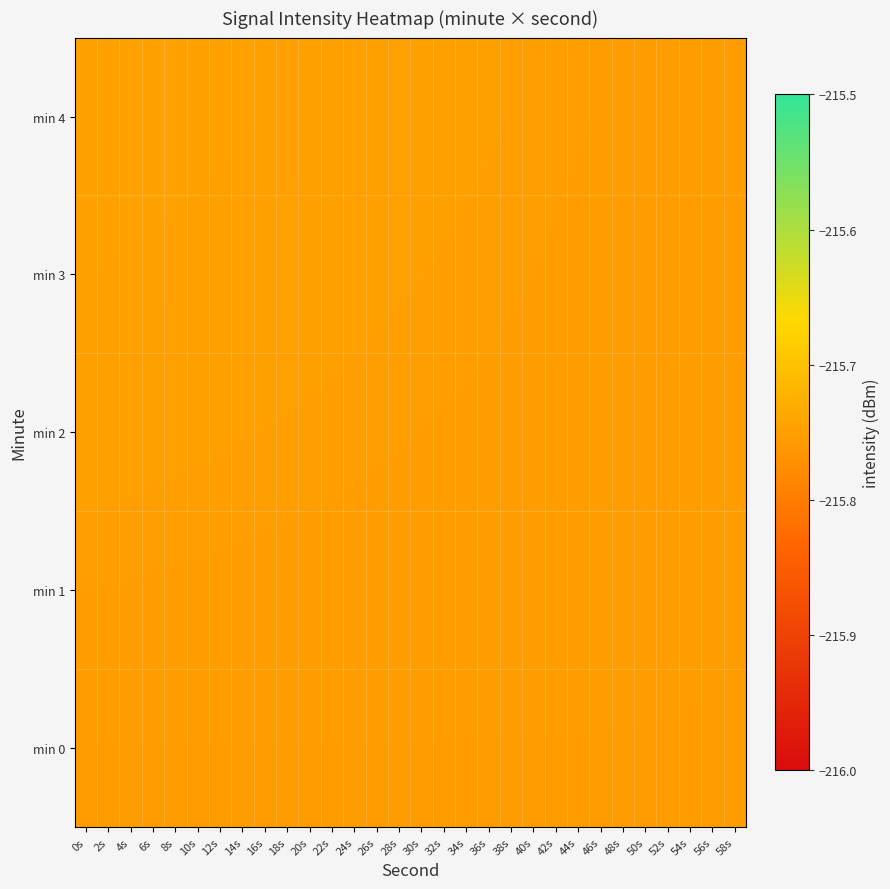

Reading left to right, extract all data points from this chart.

min 0: 0s=-215.8	2s=-215.8	4s=-215.8	6s=-215.8	8s=-215.8	10s=-215.8	12s=-215.8	14s=-215.8	16s=-215.8	18s=-215.8	20s=-215.8	22s=-215.8	24s=-215.8	26s=-215.8	28s=-215.8	30s=-215.8	32s=-215.8	34s=-215.8	36s=-215.8	38s=-215.8	40s=-215.8	42s=-215.8	44s=-215.8	46s=-215.8	48s=-215.8	50s=-215.8	52s=-215.8	54s=-215.8	56s=-215.8	58s=-215.8
min 1: 0s=-215.8	2s=-215.8	4s=-215.8	6s=-215.8	8s=-215.8	10s=-215.8	12s=-215.8	14s=-215.8	16s=-215.8	18s=-215.8	20s=-215.8	22s=-215.8	24s=-215.8	26s=-215.8	28s=-215.8	30s=-215.8	32s=-215.8	34s=-215.8	36s=-215.8	38s=-215.8	40s=-215.8	42s=-215.8	44s=-215.8	46s=-215.8	48s=-215.8	50s=-215.8	52s=-215.8	54s=-215.8	56s=-215.8	58s=-215.8
min 2: 0s=-215.7	2s=-215.8	4s=-215.8	6s=-215.8	8s=-215.8	10s=-215.8	12s=-215.8	14s=-215.8	16s=-215.8	18s=-215.8	20s=-215.8	22s=-215.8	24s=-215.8	26s=-215.8	28s=-215.8	30s=-215.8	32s=-215.8	34s=-215.8	36s=-215.8	38s=-215.8	40s=-215.8	42s=-215.8	44s=-215.8	46s=-215.8	48s=-215.8	50s=-215.8	52s=-215.8	54s=-215.8	56s=-215.8	58s=-215.8
min 3: 0s=-215.7	2s=-215.7	4s=-215.7	6s=-215.7	8s=-215.7	10s=-215.7	12s=-215.7	14s=-215.7	16s=-215.7	18s=-215.7	20s=-215.7	22s=-215.8	24s=-215.8	26s=-215.8	28s=-215.8	30s=-215.8	32s=-215.8	34s=-215.8	36s=-215.8	38s=-215.8	40s=-215.8	42s=-215.8	44s=-215.8	46s=-215.8	48s=-215.8	50s=-215.8	52s=-215.8	54s=-215.8	56s=-215.8	58s=-215.8
min 4: 0s=-215.7	2s=-215.7	4s=-215.7	6s=-215.7	8s=-215.7	10s=-215.7	12s=-215.7	14s=-215.7	16s=-215.7	18s=-215.7	20s=-215.7	22s=-215.7	24s=-215.7	26s=-215.7	28s=-215.7	30s=-215.7	32s=-215.8	34s=-215.8	36s=-215.8	38s=-215.8	40s=-215.8	42s=-215.8	44s=-215.8	46s=-215.8	48s=-215.8	50s=-215.8	52s=-215.8	54s=-215.8	56s=-215.8	58s=-215.8